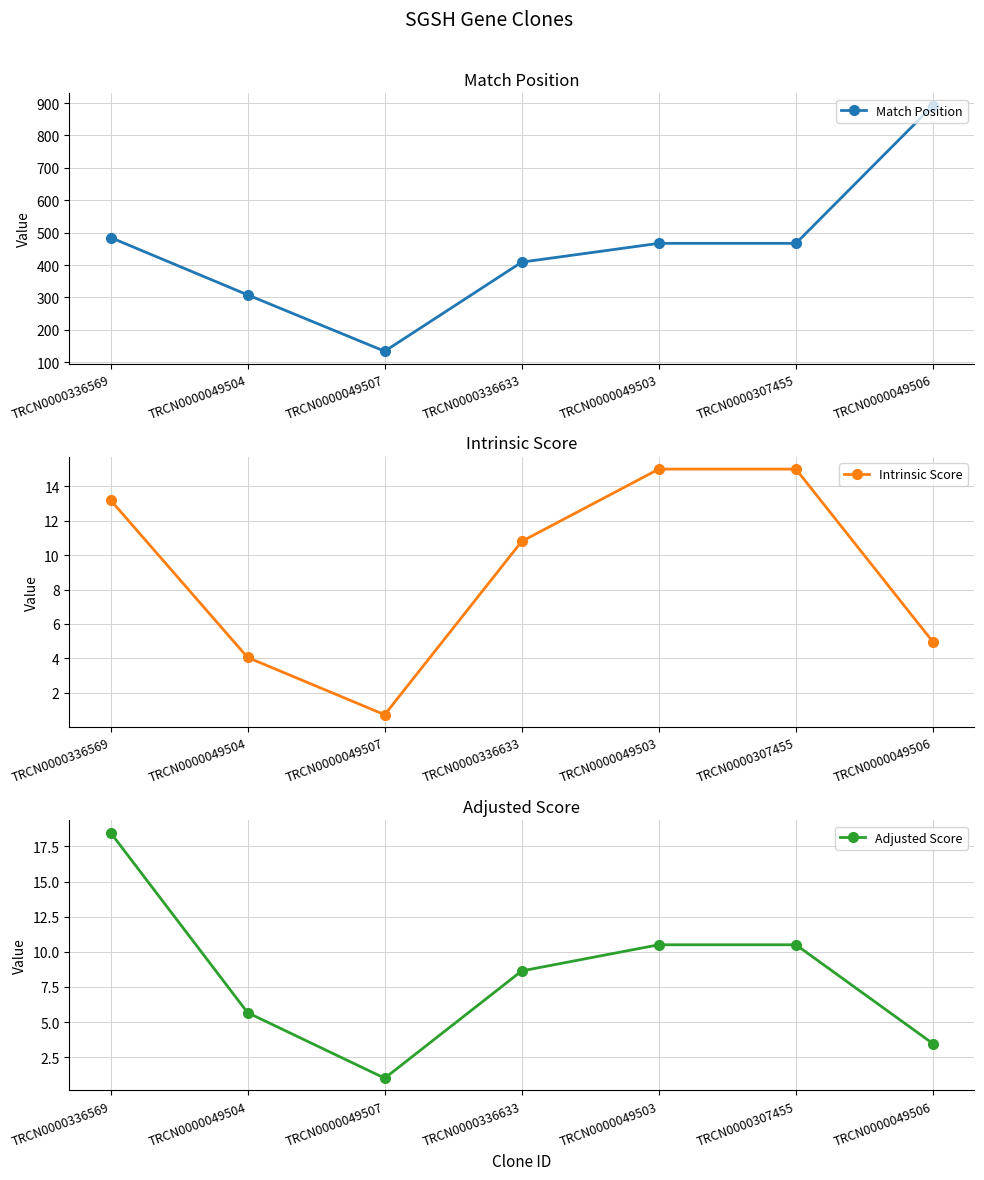

True or false: Match Position and Intrinsic Score cross at least once.

False